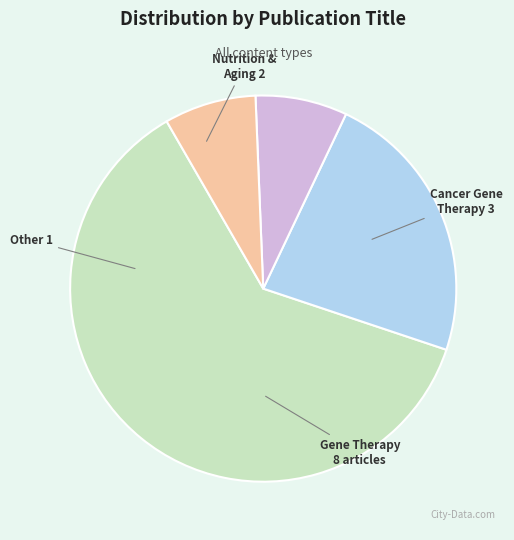

Does any single category account for the majority?

Yes